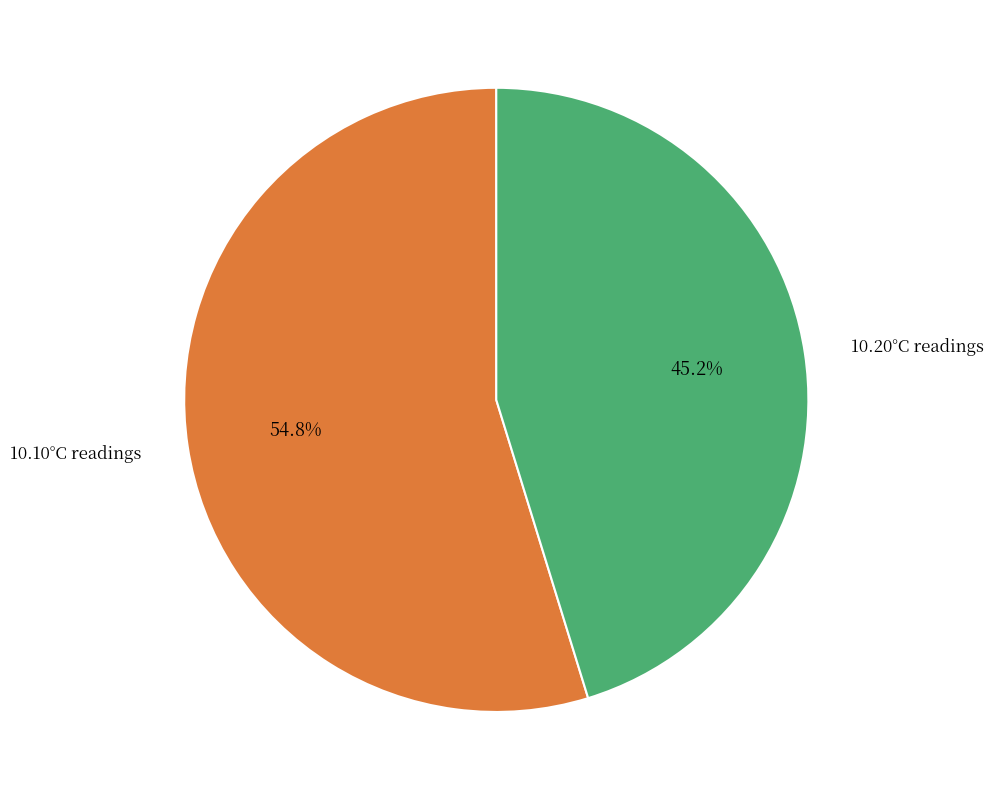

Is there any slice that represents more than half of the pie?

Yes